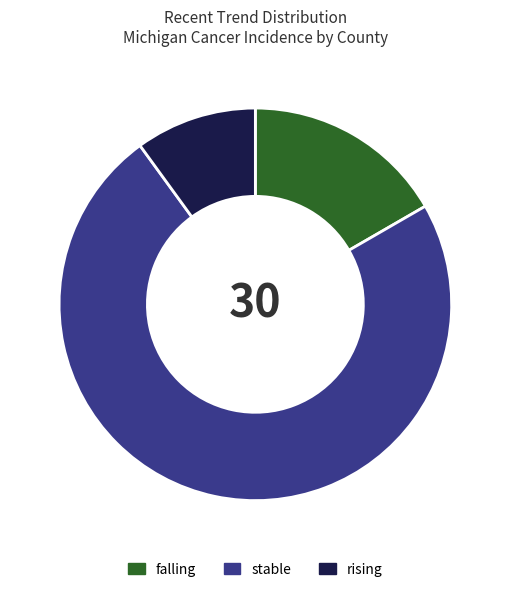

Do stable and falling together represent more than half of the pie?

Yes